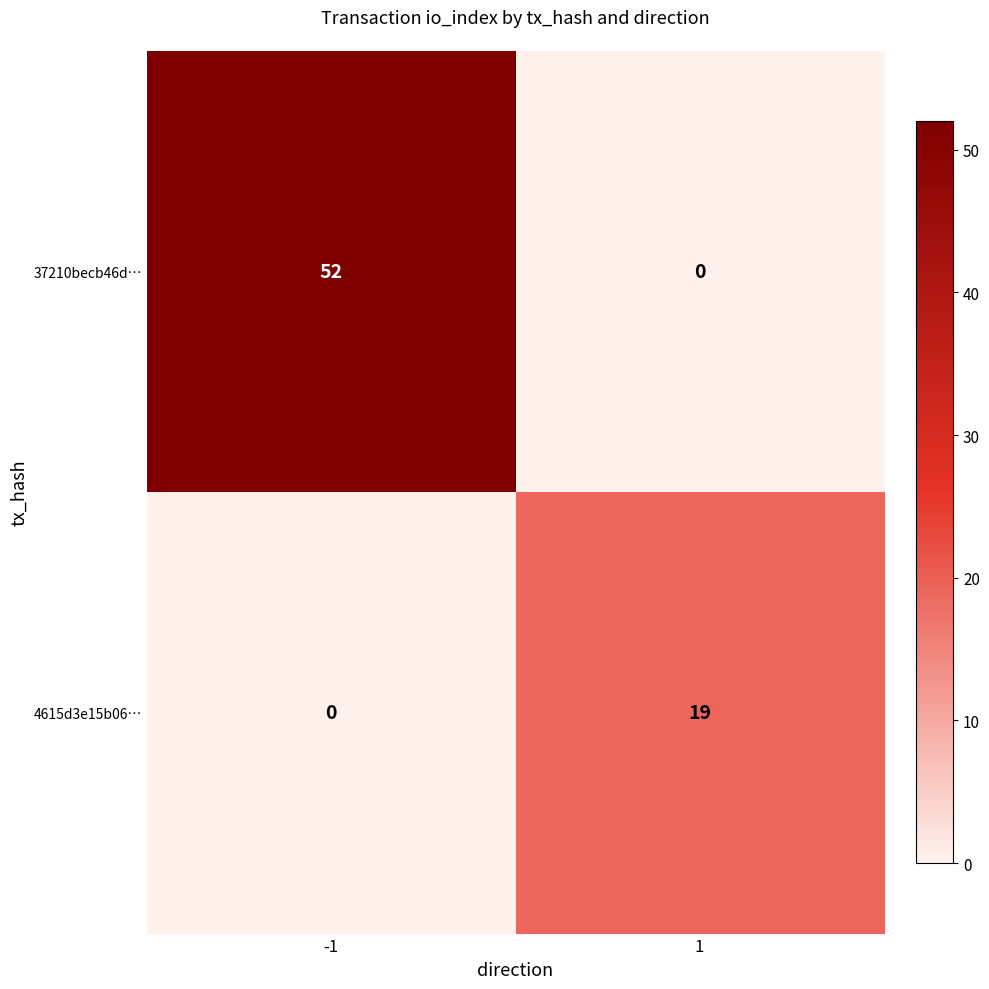

How many distinct data groups are displayed?

2